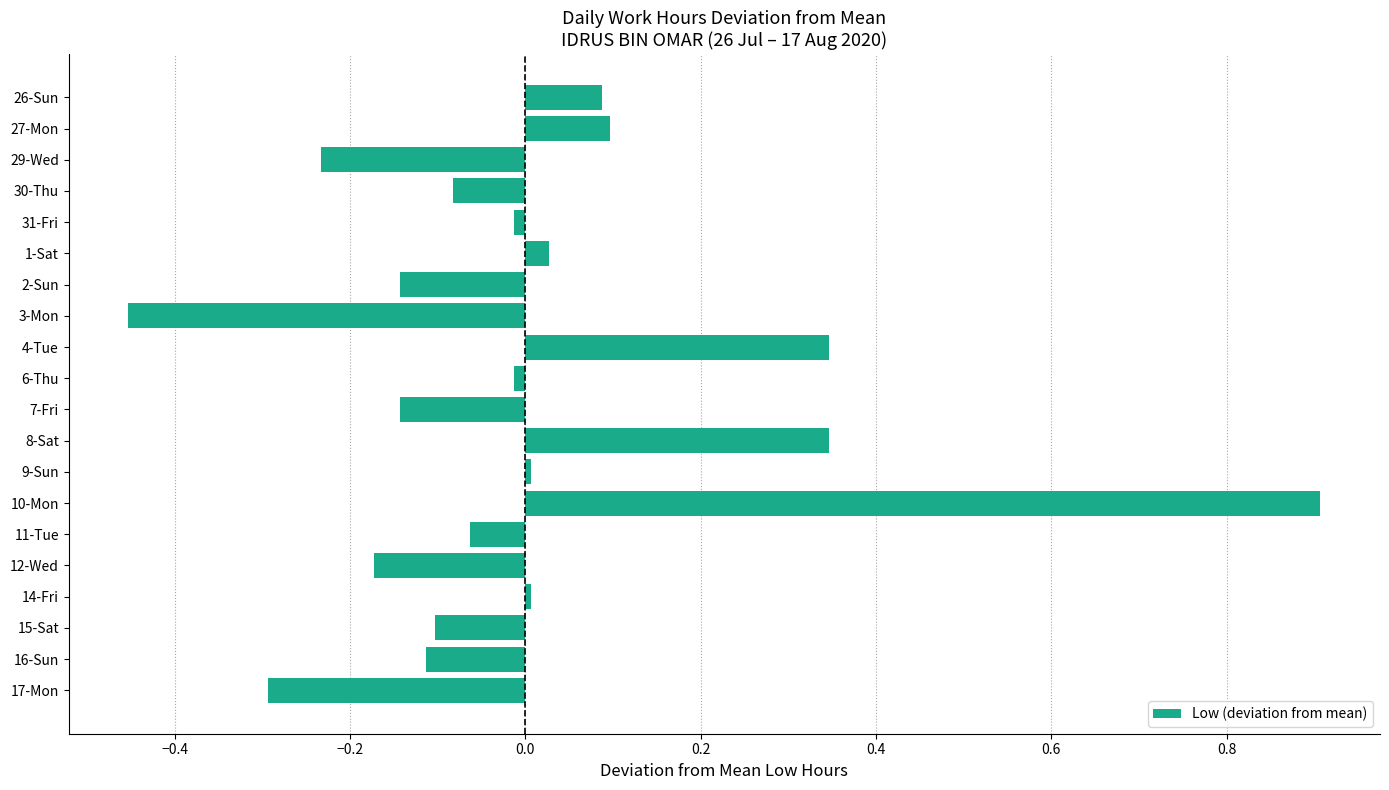

Between 26-Sun and 29-Wed, which is larger?

26-Sun